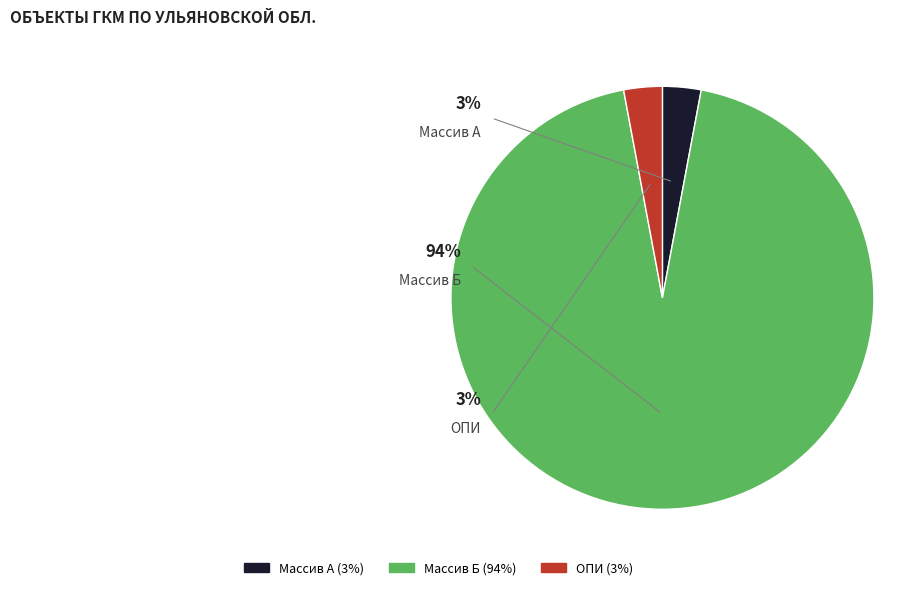

Between Массив Б and Массив А, which is larger?

Массив Б